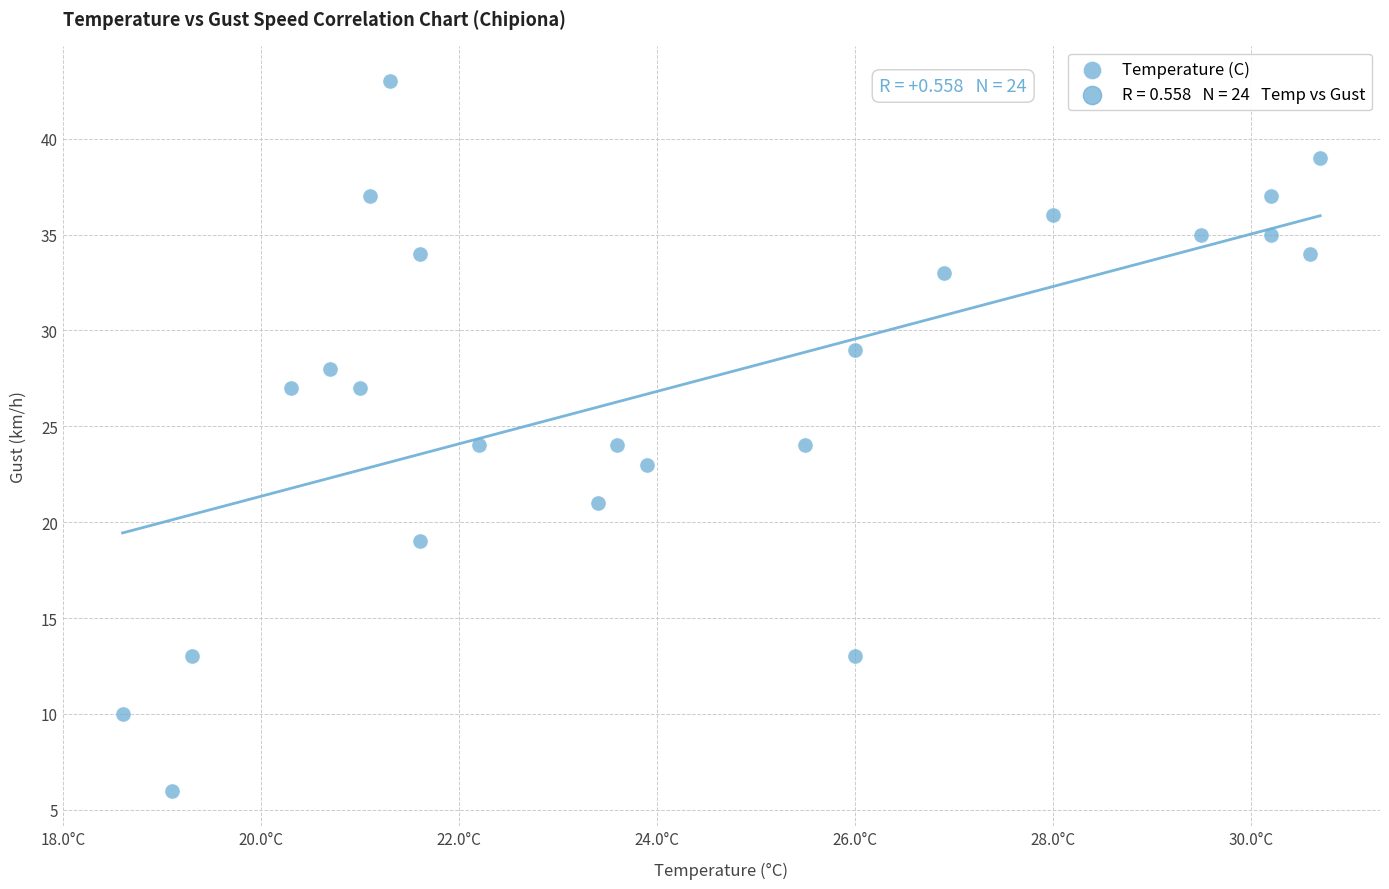

What is the range of Y values (max minus min)?

37